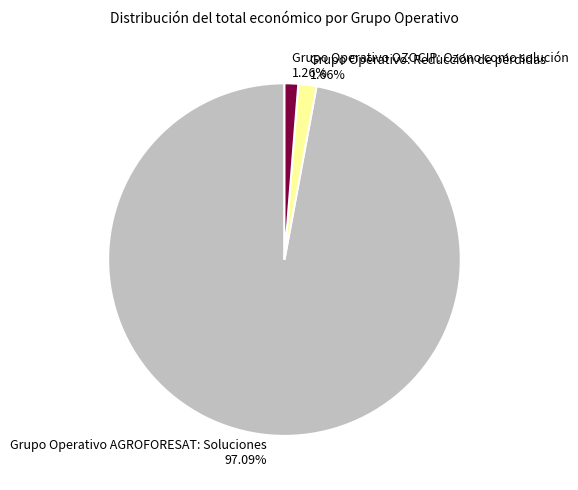

What is the largest slice in the pie chart?

Grupo Operativo AGROFORESAT: Soluciones